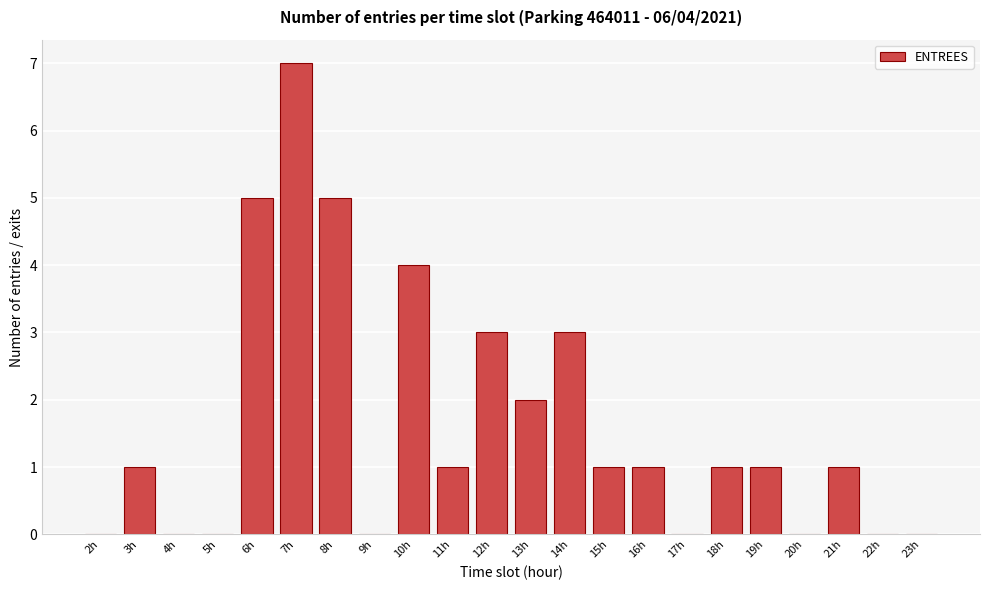

Reading left to right, list all the values displayed in this chart.

2h=0	3h=1	4h=0	5h=0	6h=5	7h=7	8h=5	9h=0	10h=4	11h=1	12h=3	13h=2	14h=3	15h=1	16h=1	17h=0	18h=1	19h=1	20h=0	21h=1	22h=0	23h=0